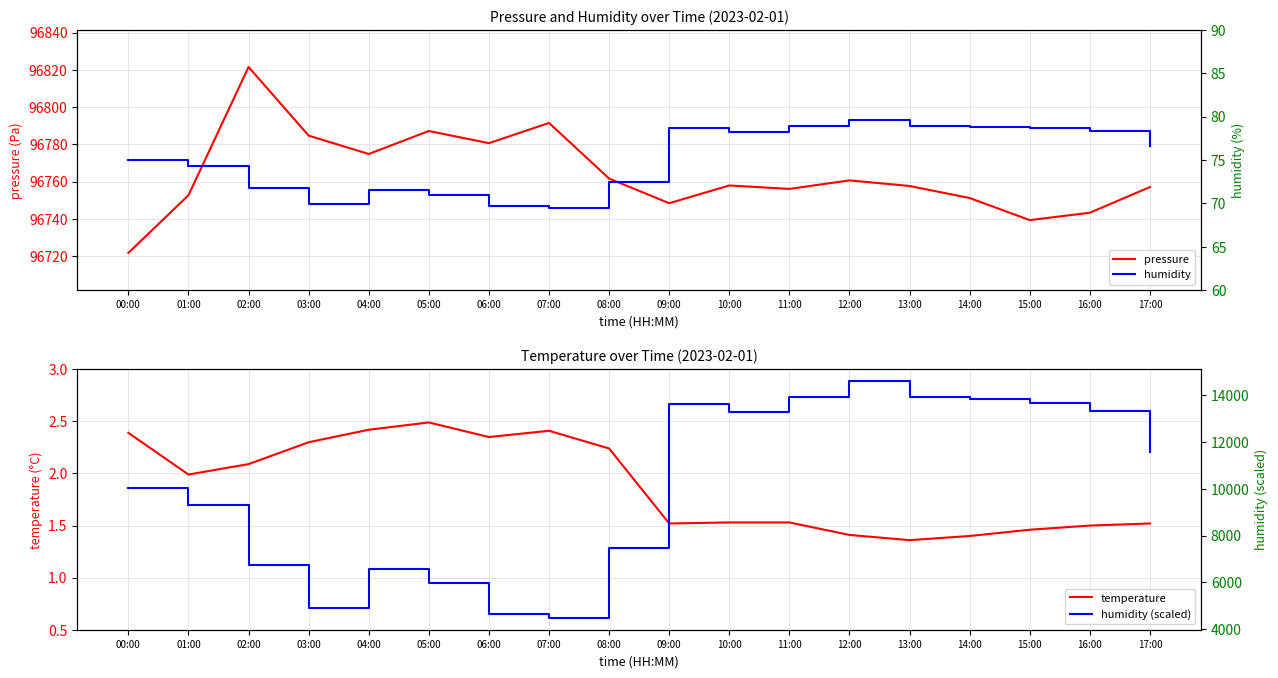

Is this an area chart (filled region under the line)?

No